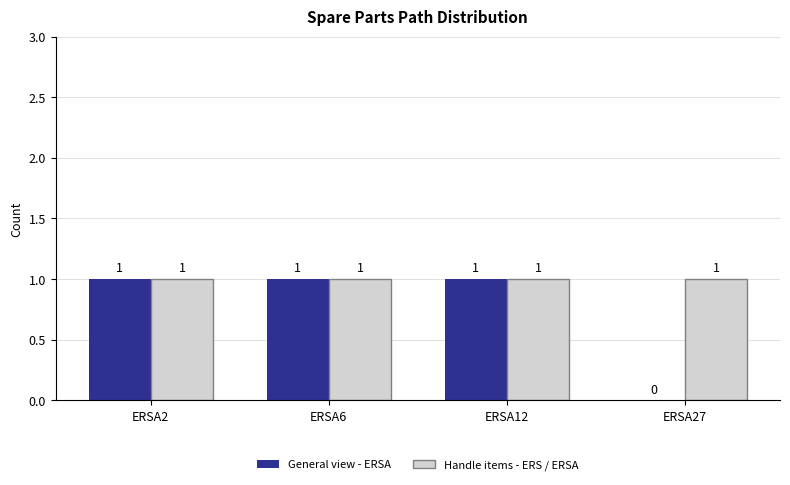

Where is General view - ERSA nearest to the value 0?

ERSA27